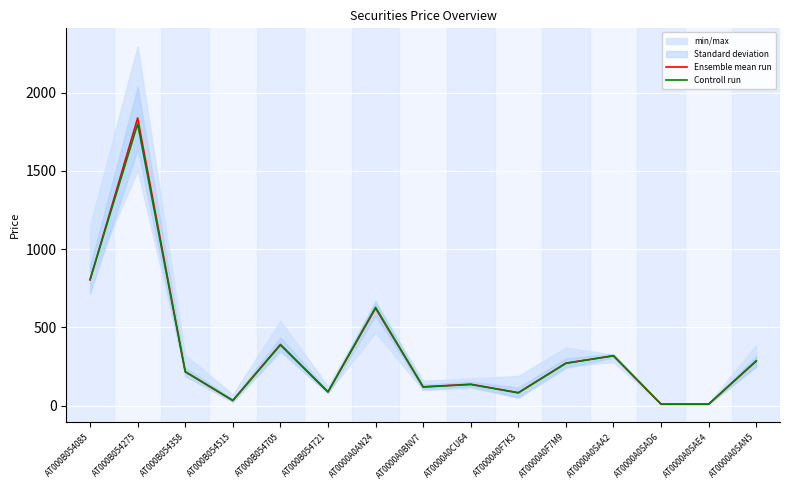

Does the chart display data point markers on the line(s)?

No